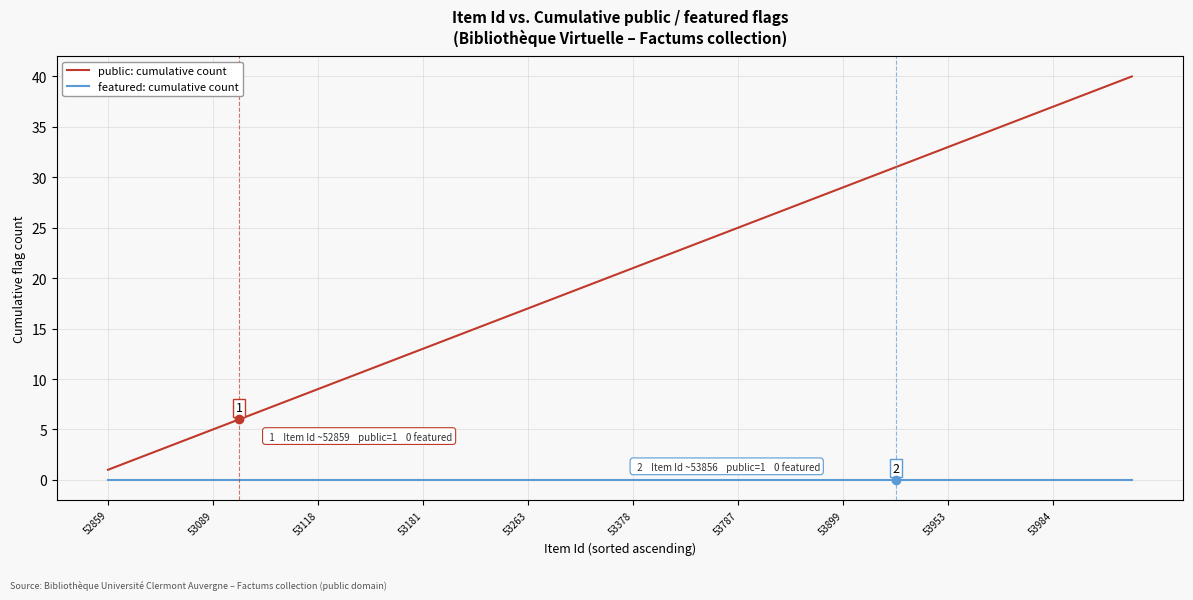

List the series in order of their peak value, highest first.

public: cumulative count, featured: cumulative count